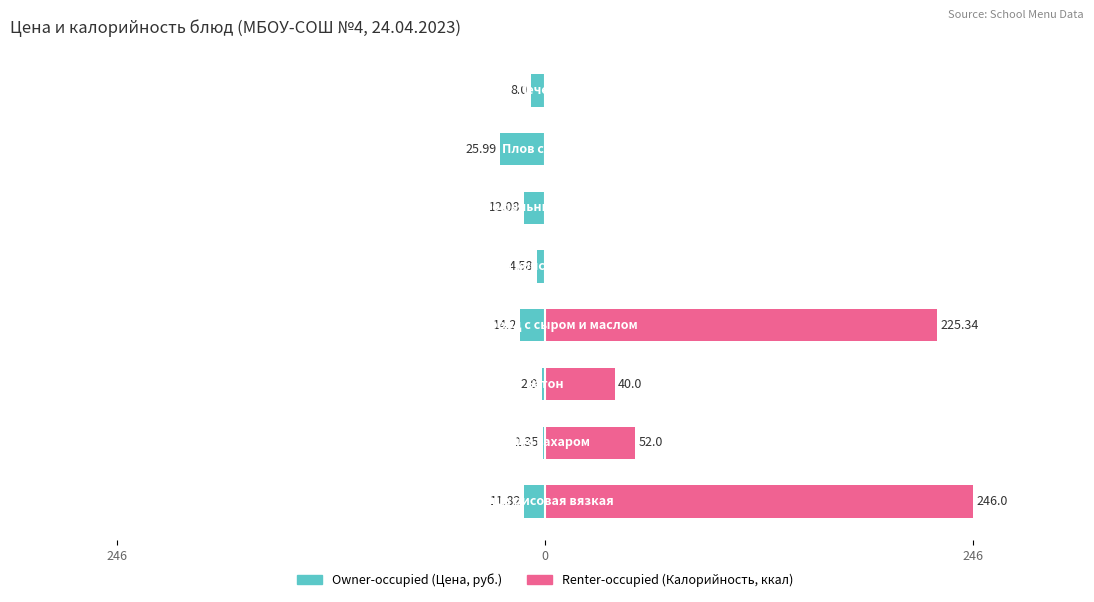

What is the sum of all Owner-occupied values?

-80.0